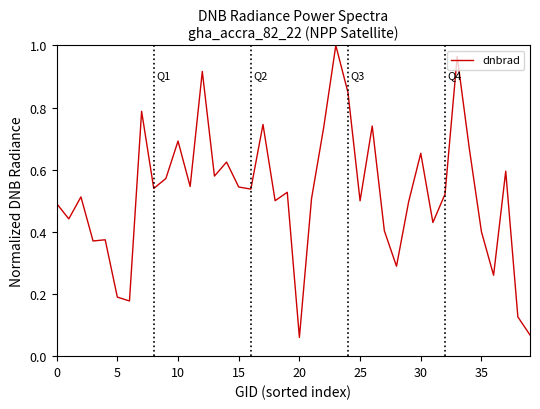

How many lines are shown in the chart?

1